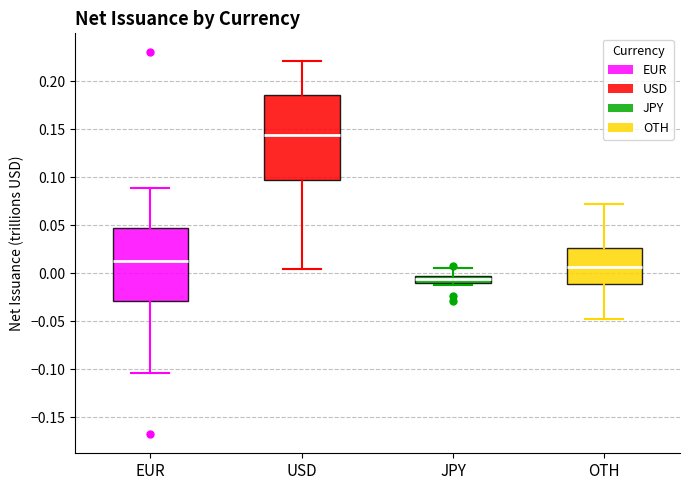

Comparing the boxes themselves (not the whiskers), which one is the tallest?

USD